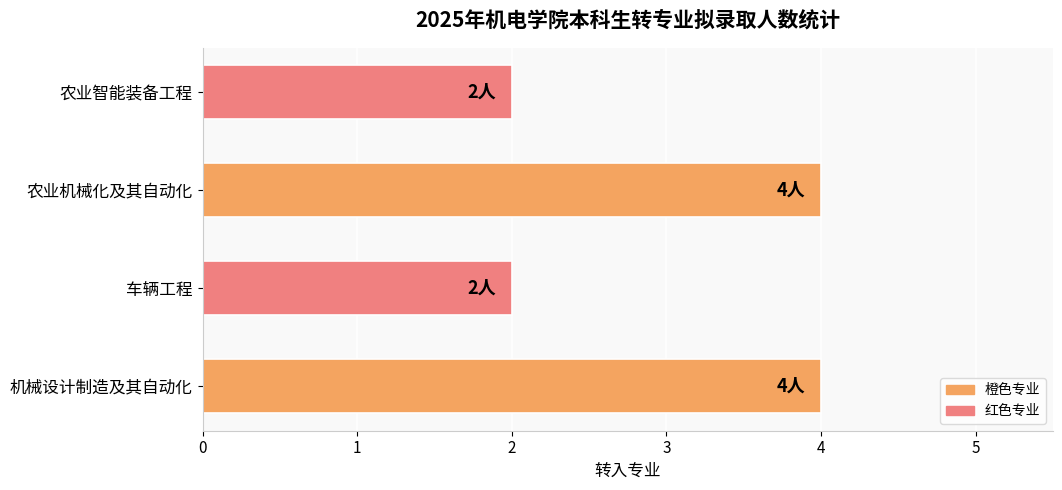

How many values are between 2 and 4?

4